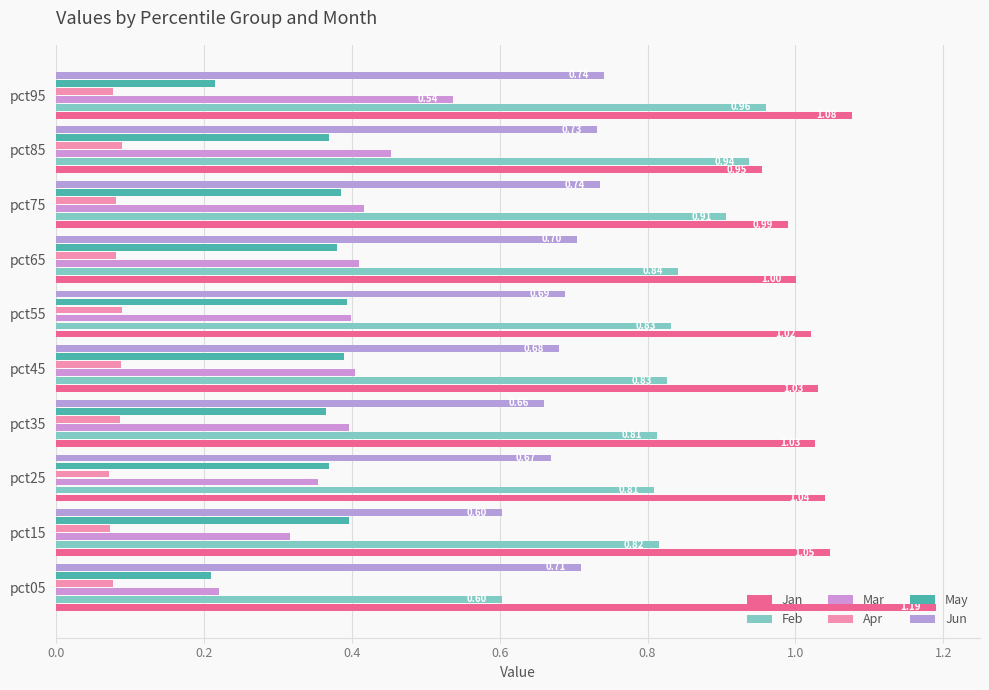

What are all the series names shown in the legend?

Jan, Feb, Mar, Apr, May, Jun